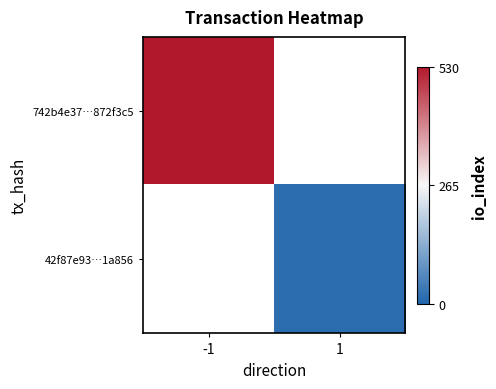

Is the value of 742b4e37…872f3c5 at 1 greater than the value of 42f87e93…1a856 at -1?

No